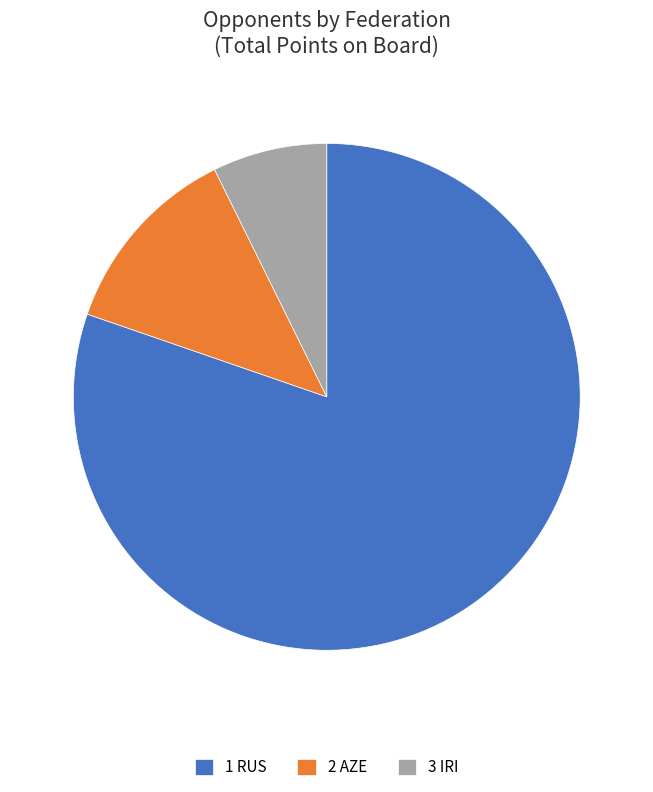

What is the majority slice?

1 RUS